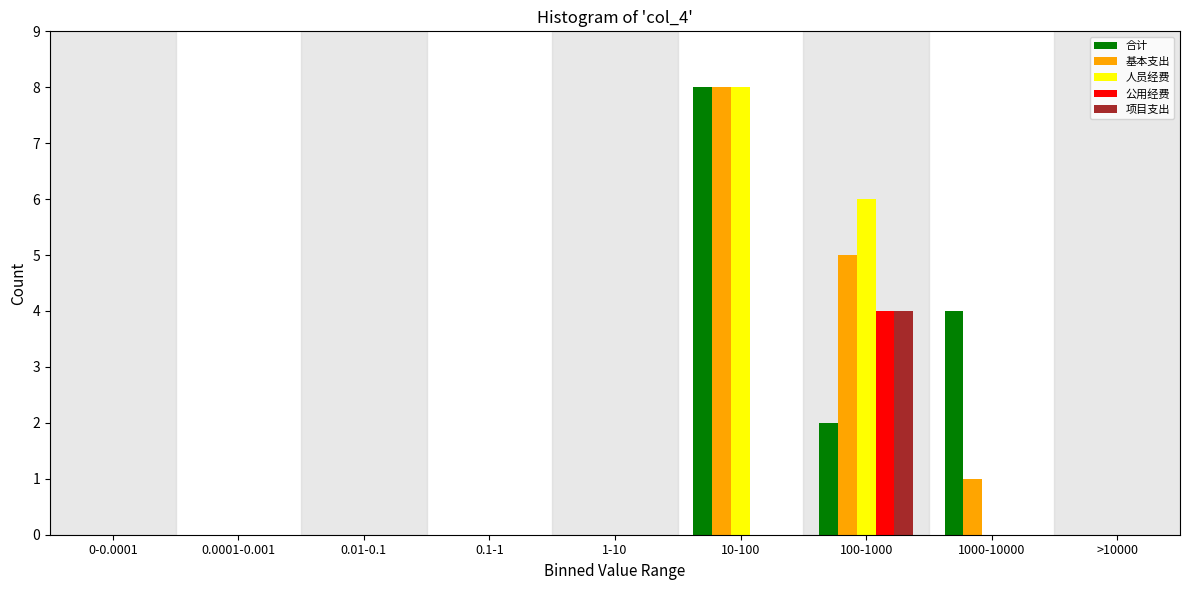

What is the maximum value shown in the chart?

8